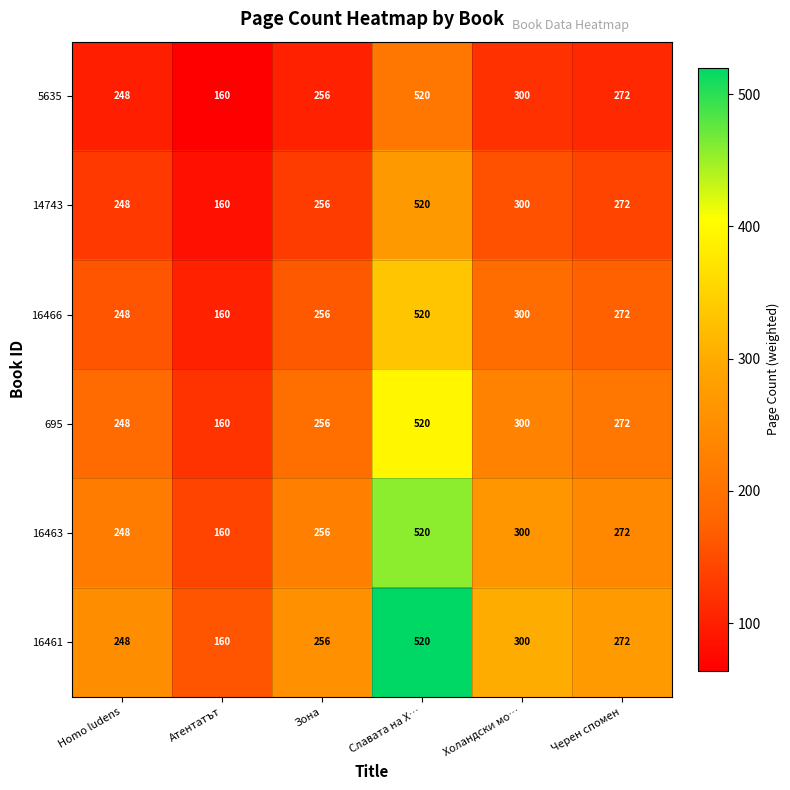

What is the average value of the 695 series?

293